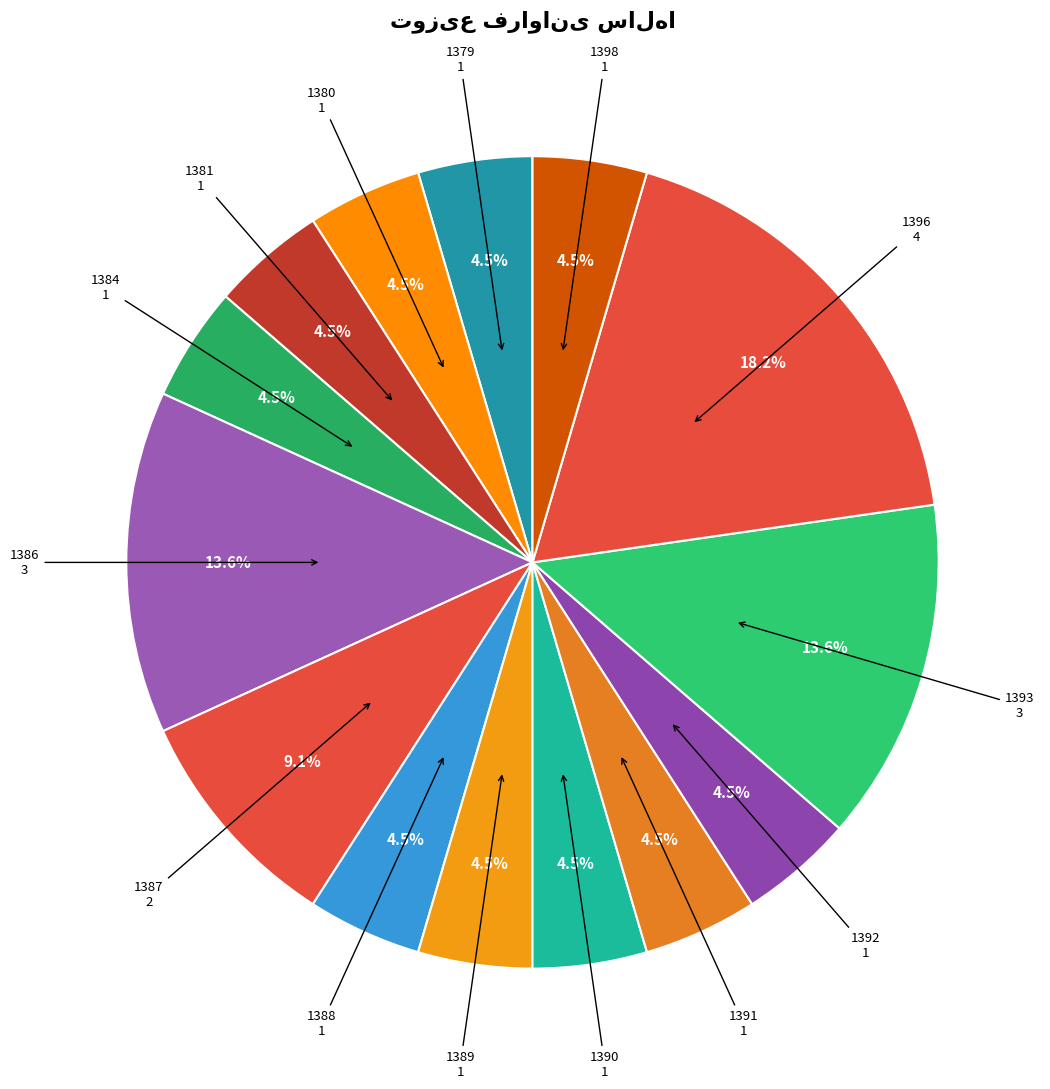

Rank the categories by value from highest to lowest.

1396, 1386, 1393, 1387, 1379, 1380, 1381, 1384, 1388, 1389, 1390, 1391, 1392, 1398